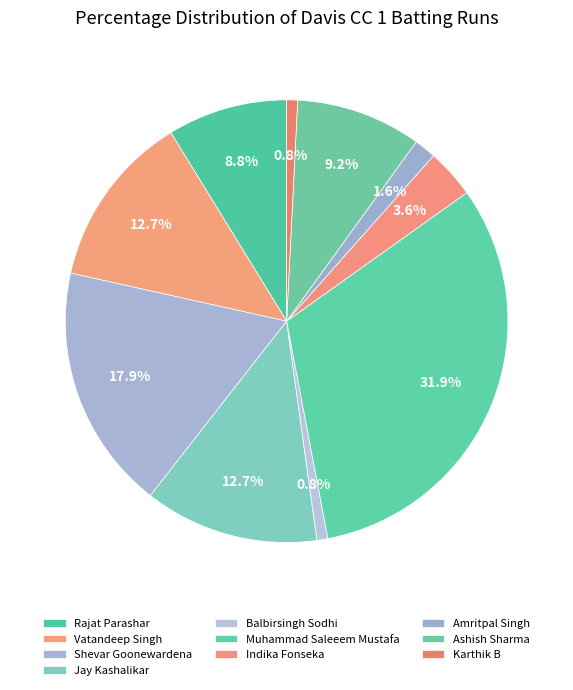

How many segments does this pie chart have?

10